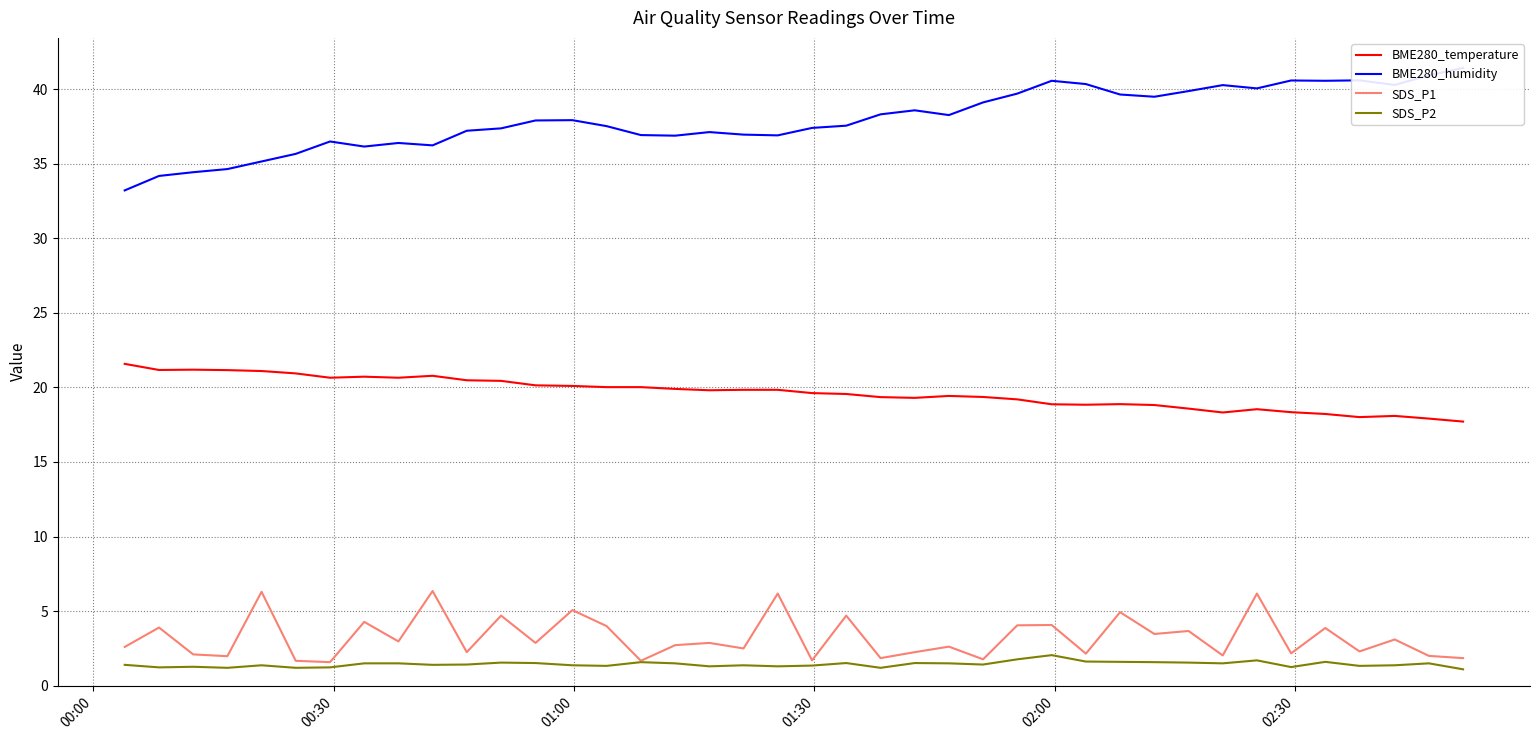

Reading left to right, what are all the values shown in this chart?

BME280_temperature: 21.6	21.2	21.2	21.2	21.1	20.9	20.6	20.7	20.6	20.8	20.5	20.4	20.1	20.1	20.0	20.0	19.9	19.8	19.8	19.8	19.6	19.6	19.4	19.3	19.4	19.4	19.2	18.9	18.8	18.9	18.8	18.6	18.3	18.5	18.3	18.2	18.0	18.1	17.9	17.7
BME280_humidity: 33.2	34.2	34.4	34.6	35.1	35.7	36.5	36.1	36.4	36.2	37.2	37.4	37.9	37.9	37.5	36.9	36.9	37.1	37.0	36.9	37.4	37.5	38.3	38.6	38.3	39.1	39.7	40.6	40.3	39.6	39.5	39.9	40.3	40.0	40.6	40.6	40.6	40.3	40.9	41.4
SDS_P1: 2.6	3.9	2.1	2.0	6.3	1.7	1.6	4.3	3.0	6.3	2.2	4.7	2.9	5.1	4.0	1.7	2.7	2.9	2.5	6.2	1.7	4.7	1.9	2.2	2.6	1.8	4.0	4.1	2.1	4.9	3.5	3.7	2.0	6.2	2.2	3.9	2.3	3.1	2.0	1.9
SDS_P2: 1.4	1.2	1.3	1.2	1.4	1.2	1.2	1.5	1.5	1.4	1.4	1.6	1.5	1.4	1.3	1.6	1.5	1.3	1.4	1.3	1.4	1.5	1.2	1.5	1.5	1.4	1.8	2.0	1.6	1.6	1.6	1.6	1.5	1.7	1.2	1.6	1.3	1.4	1.5	1.1